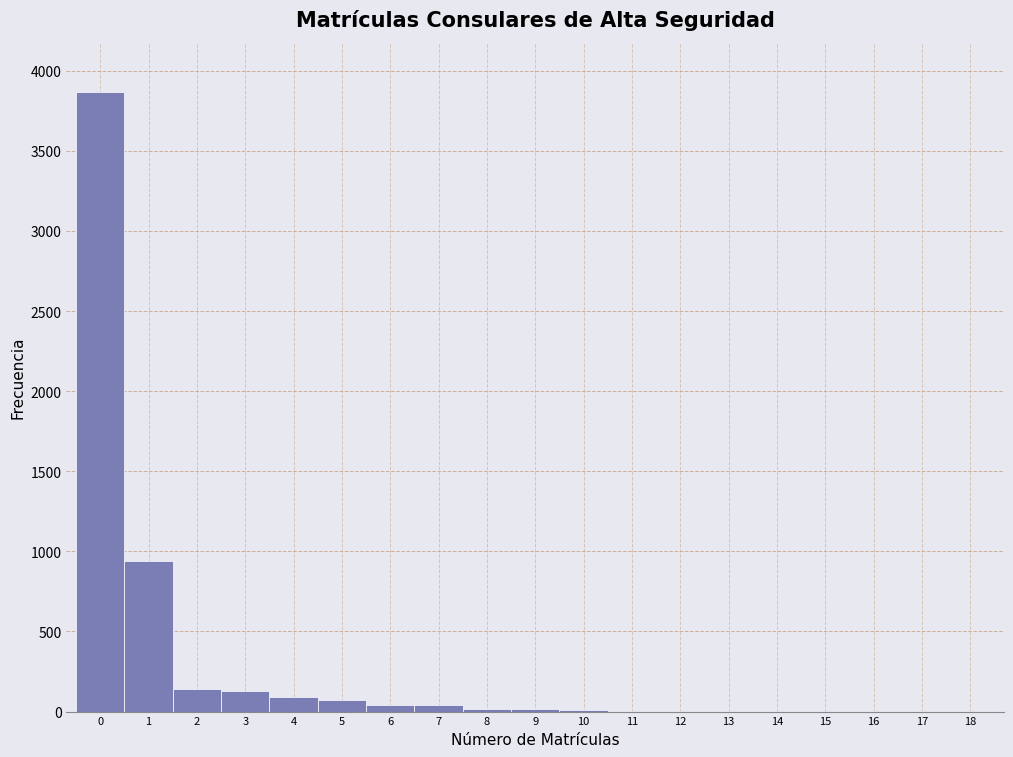

Reading left to right, list every bar in this chart as the range it spans on the x-axis followed by its height. The values are not printed on the chart, so give them approximately, as read against the axis.

-0.5 to 0.5: 3850
0.5 to 1.5: 950
1.5 to 2.5: 150
2.5 to 3.5: 150
3.5 to 4.5: 100
4.5 to 5.5: 100
5.5 to 6.5: under 50
6.5 to 7.5: under 50
7.5 to 8.5: under 50
8.5 to 9.5: under 50
9.5 to 10.5: under 50
10.5 to 11.5: under 50
11.5 to 12.5: under 50
12.5 to 13.5: under 50
13.5 to 14.5: under 50
14.5 to 15.5: under 50
15.5 to 16.5: under 50
16.5 to 17.5: under 50
17.5 to 18.5: under 50